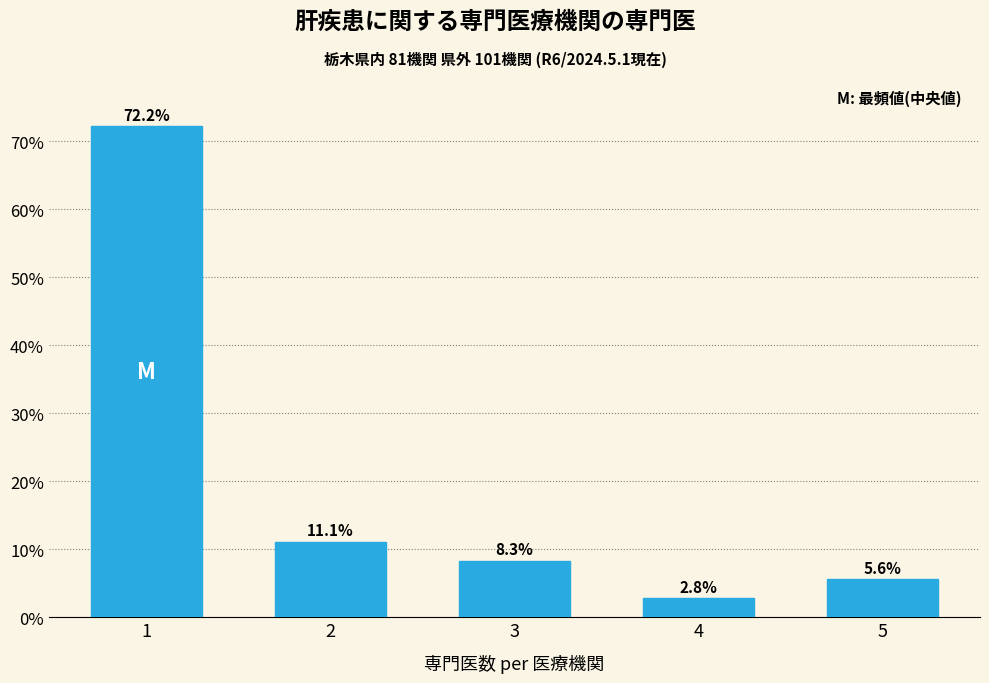

Reading right to left, extract all data points from this chart.

5=5.6	4=2.8	3=8.3	2=11.1	1=72.2